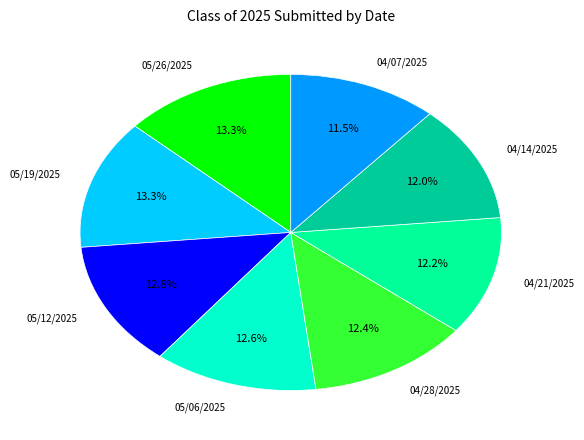

Does 04/21/2025 account for over 50% of the chart?

No